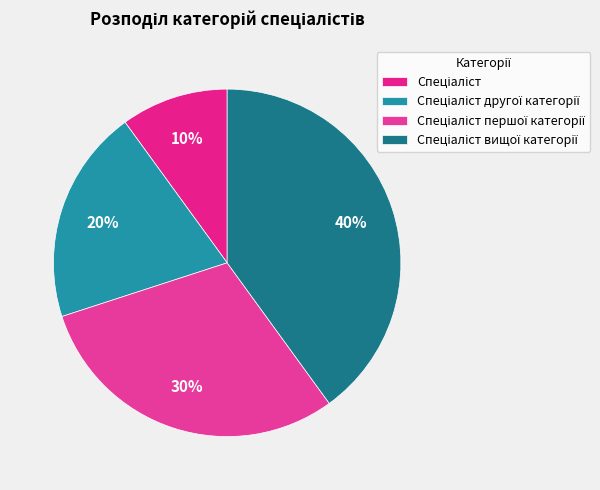

The Спеціаліст другої категорії slice represents 20% of the pie. True or false?

True